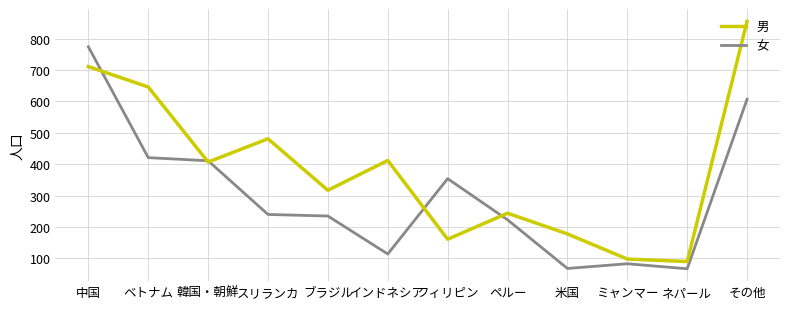

Which series has the widest spread of values?

男